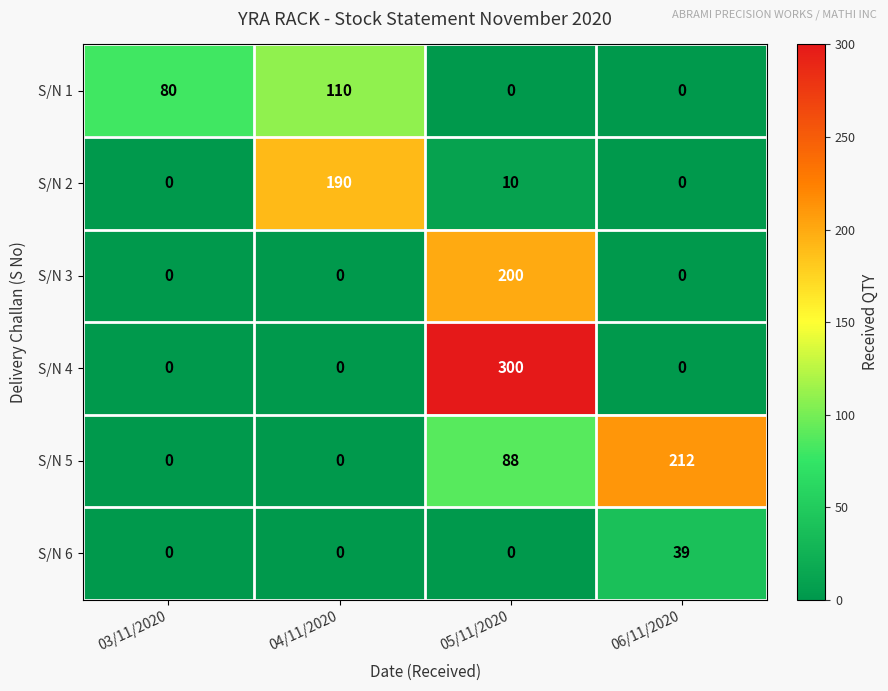

How many distinct data groups are displayed?

6